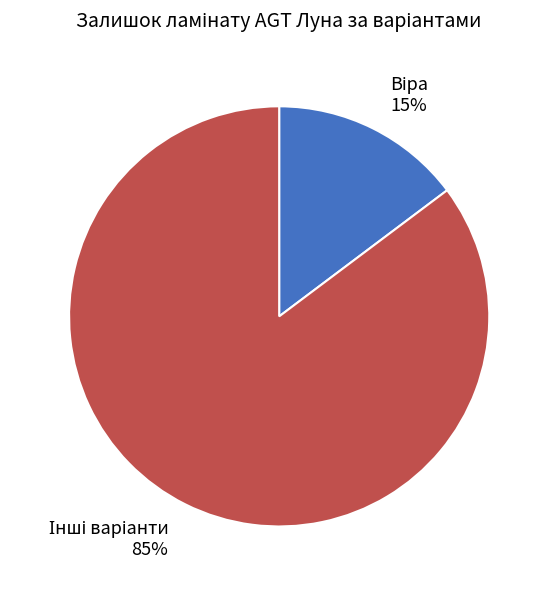

Is there any slice that represents more than half of the pie?

Yes